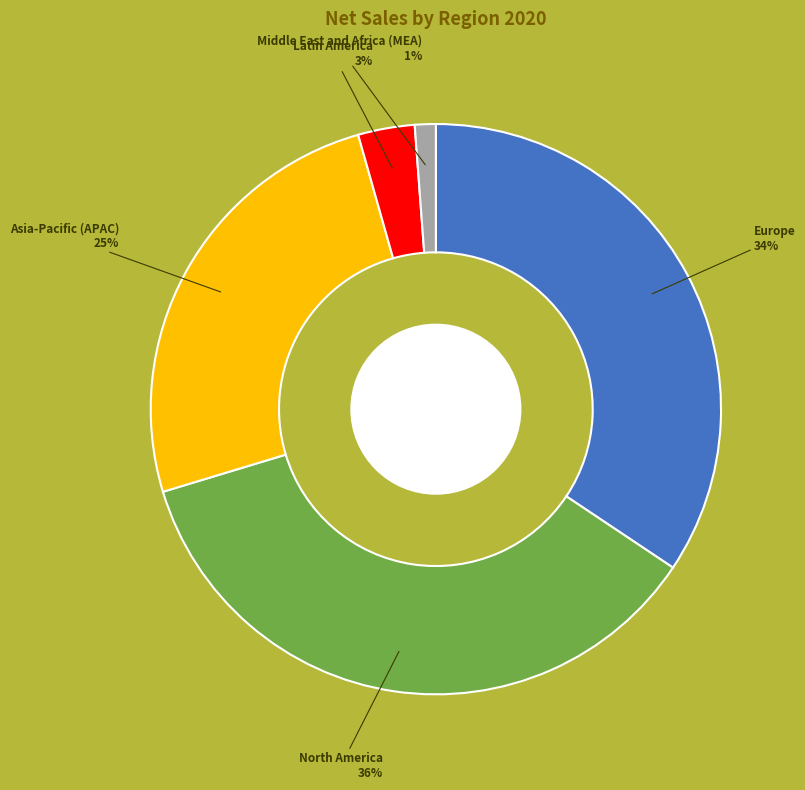

True or false: Latin America accounts for 3% of the total.

True